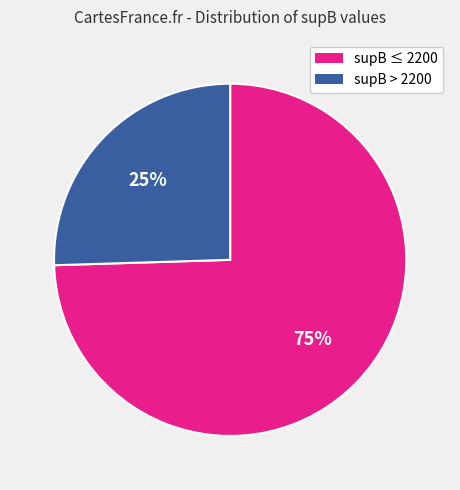

How many segments does this pie chart have?

2